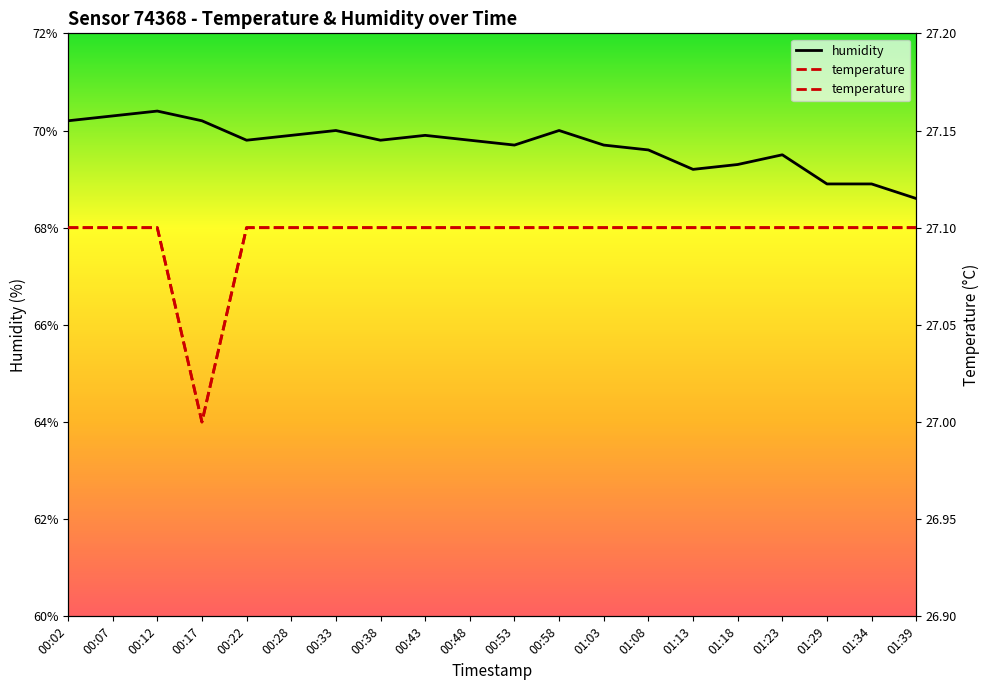

Reading left to right, transcribe all the data shown in this chart.

humidity: 70.2	70.3	70.4	70.2	69.8	69.9	70.0	69.8	69.9	69.8	69.7	70.0	69.7	69.6	69.2	69.3	69.5	68.9	68.9	68.6
temperature: 27.1	27.1	27.1	27.0	27.1	27.1	27.1	27.1	27.1	27.1	27.1	27.1	27.1	27.1	27.1	27.1	27.1	27.1	27.1	27.1